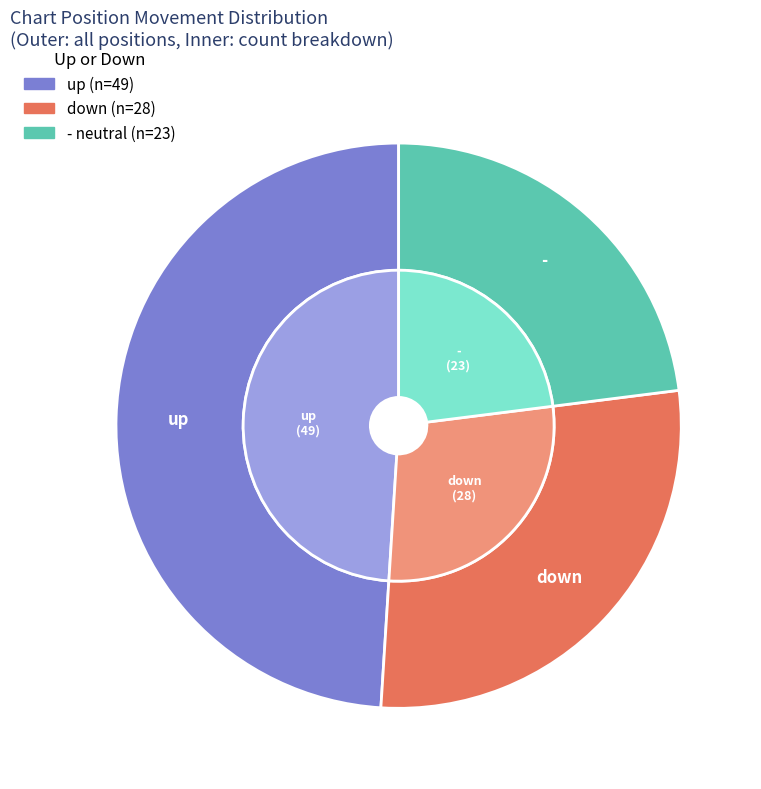

Is down the majority of the pie?

No